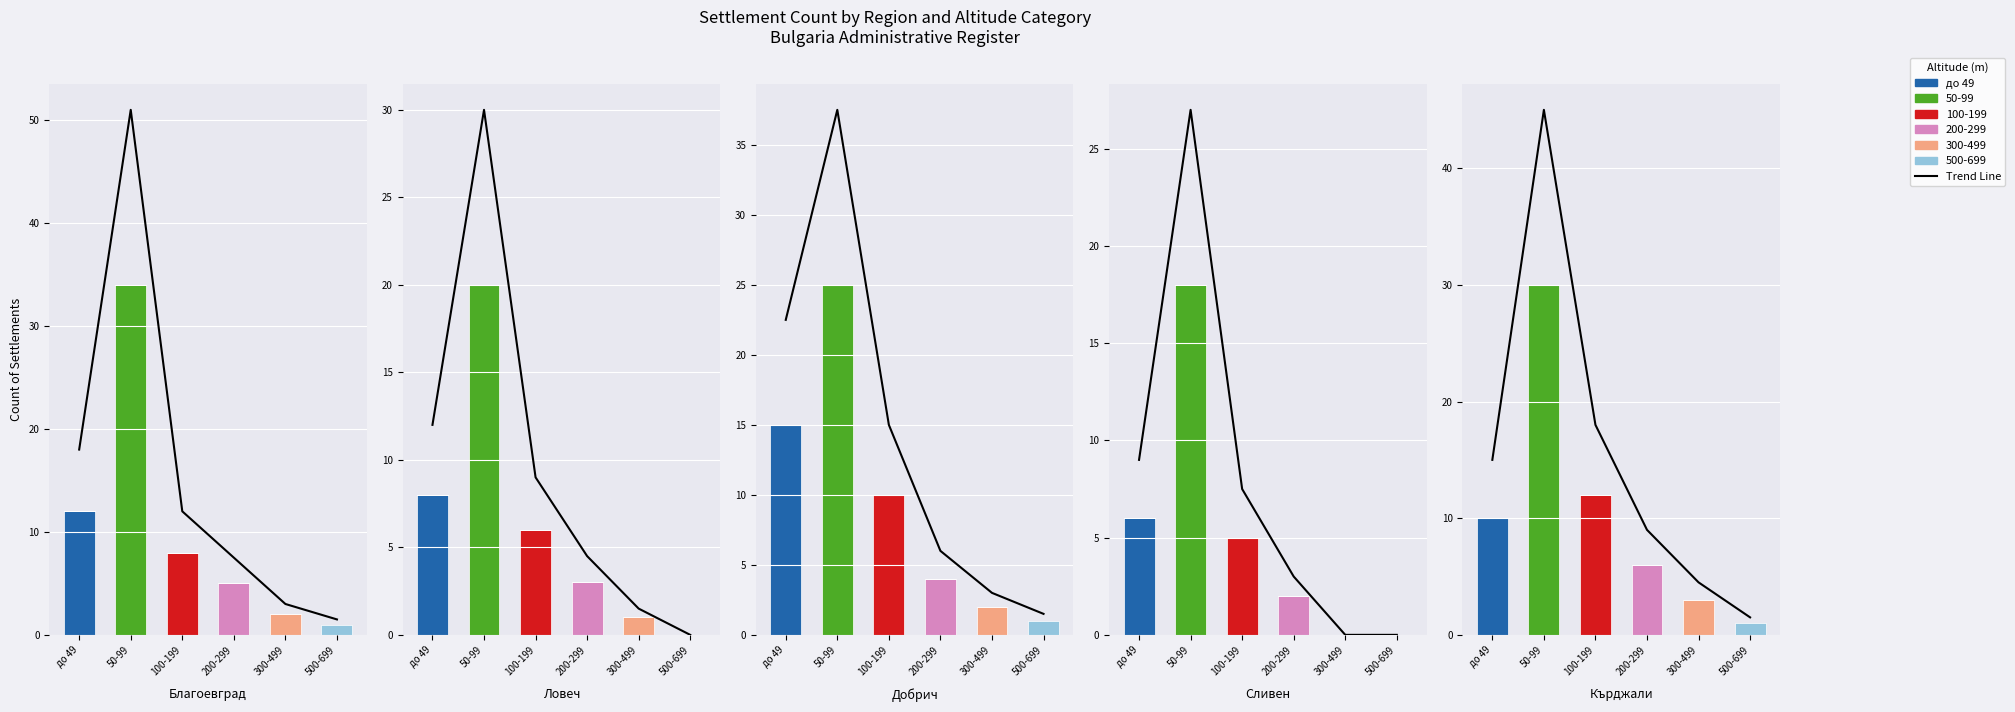

True or false: Trend Line has a value of 4.5 at 300-499.

True